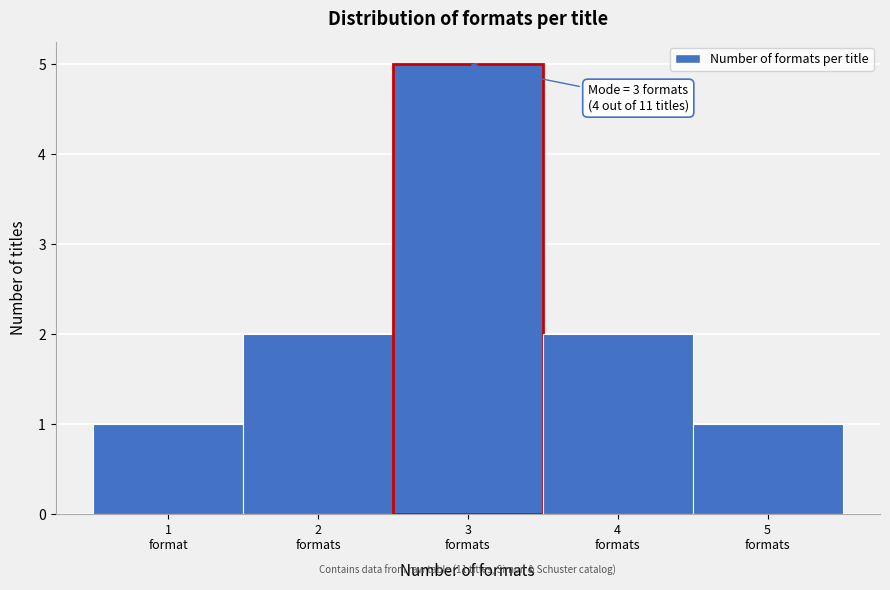

Reading left to right, transcribe all the data shown in this chart.

1	2	5	2	1